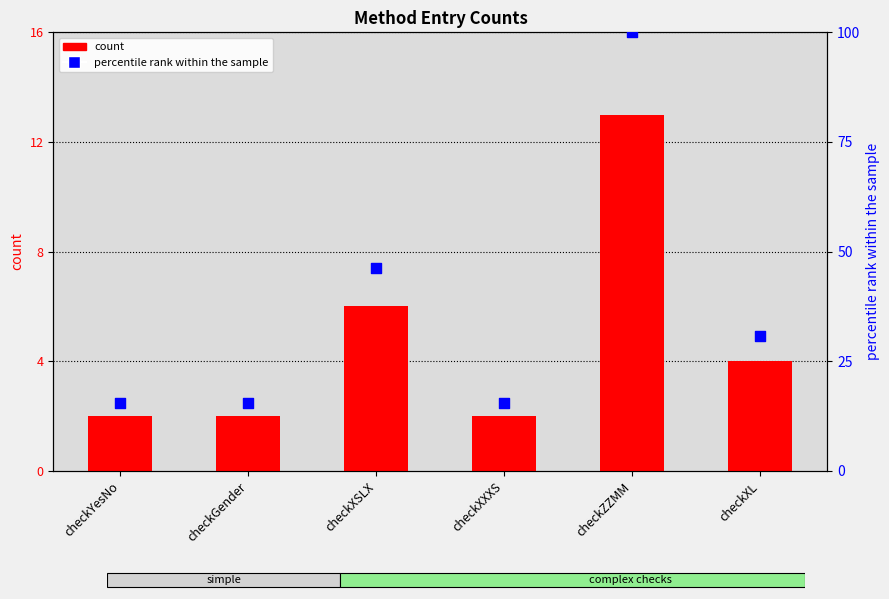

Is the value of percentile rank within the sample at checkXL greater than the value of count at checkXSLX?

Yes